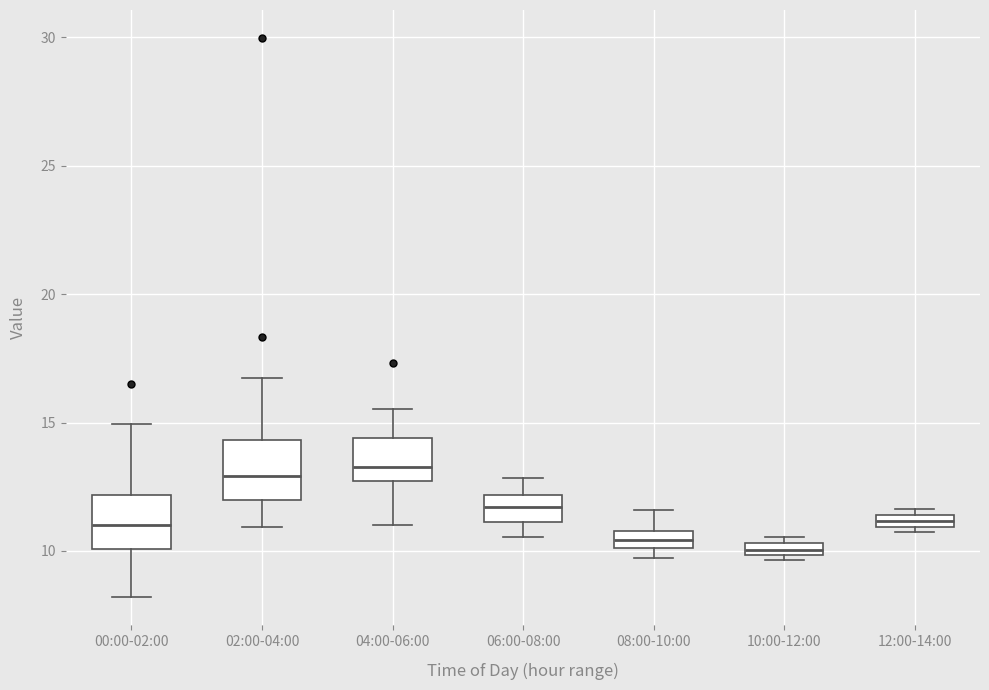

Where is the lower edge of the box for 08:00-10:00 on the y-axis? The values are not printed on the chart, so give them approximately, as read against the axis.

10.0